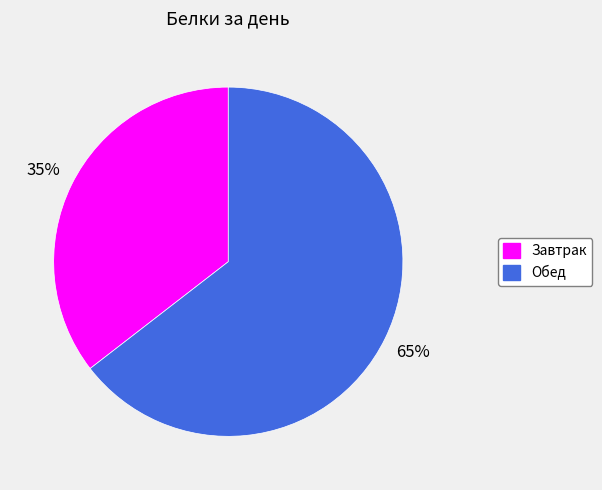

Which category accounts for the majority?

Обед